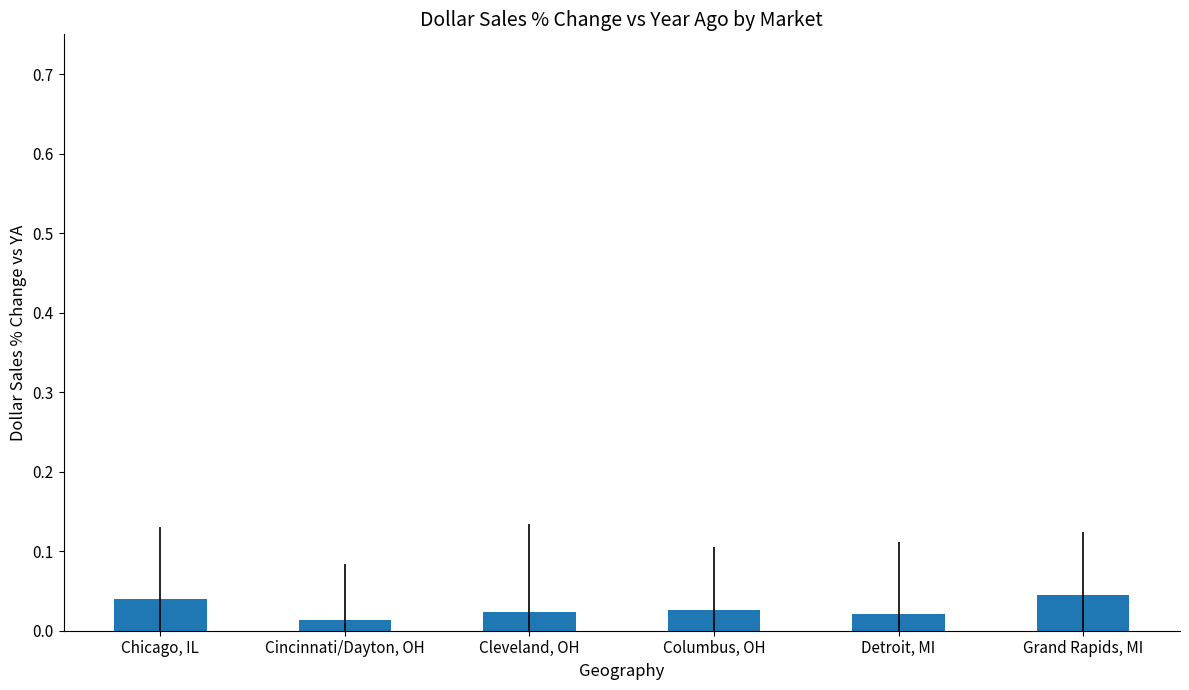

What is the label of the 1st bar from the left?

Chicago, IL